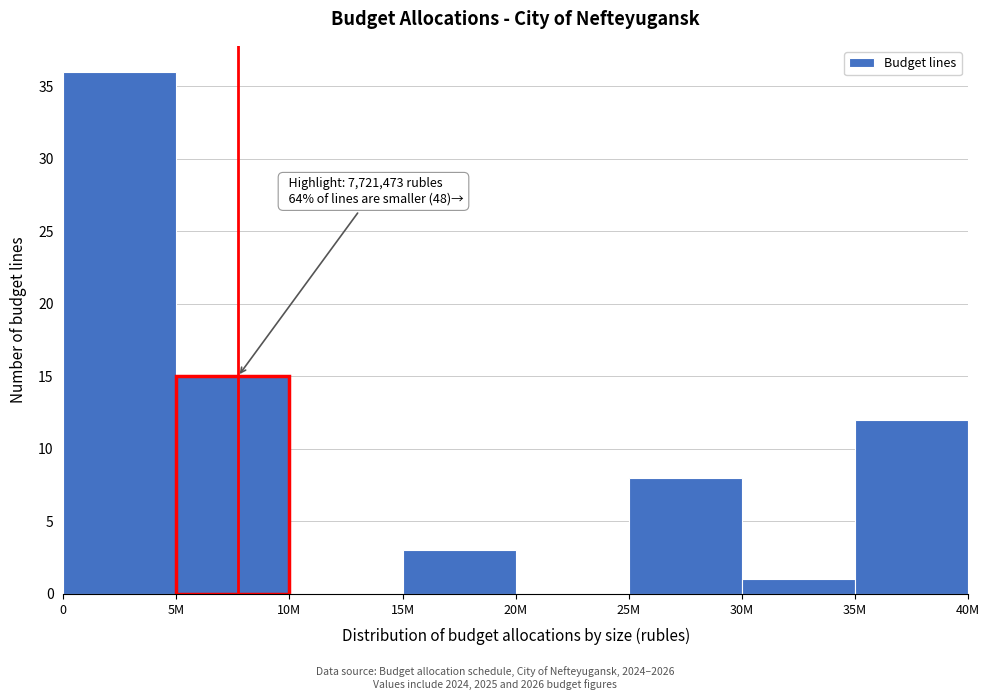

Reading left to right, transcribe all the data shown in this chart.

0=36	5M=15	10M=0	15M=3	20M=0	25M=8	30M=1	35M=12